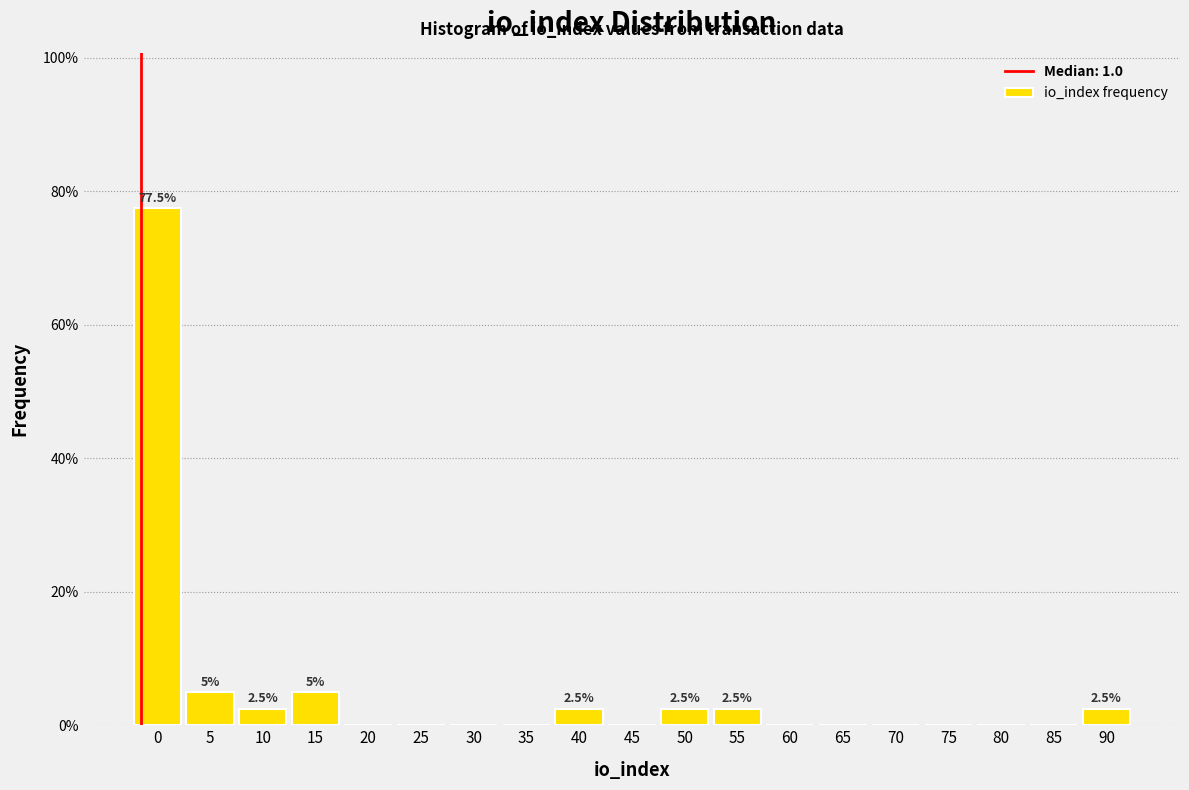

Are the bars horizontal?

No